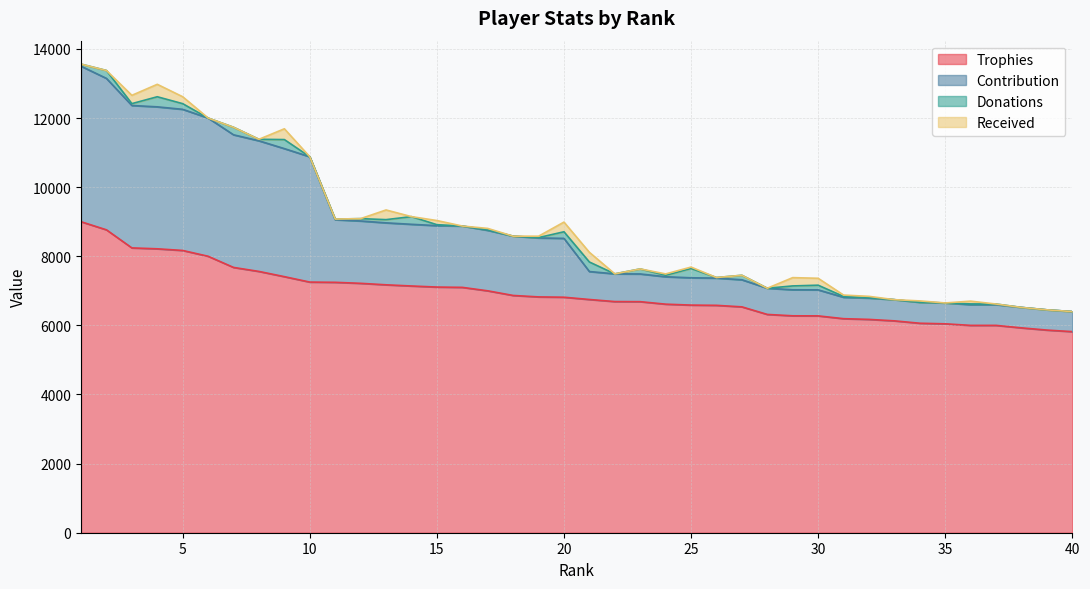

Which category has the highest value in the Contribution series?

1